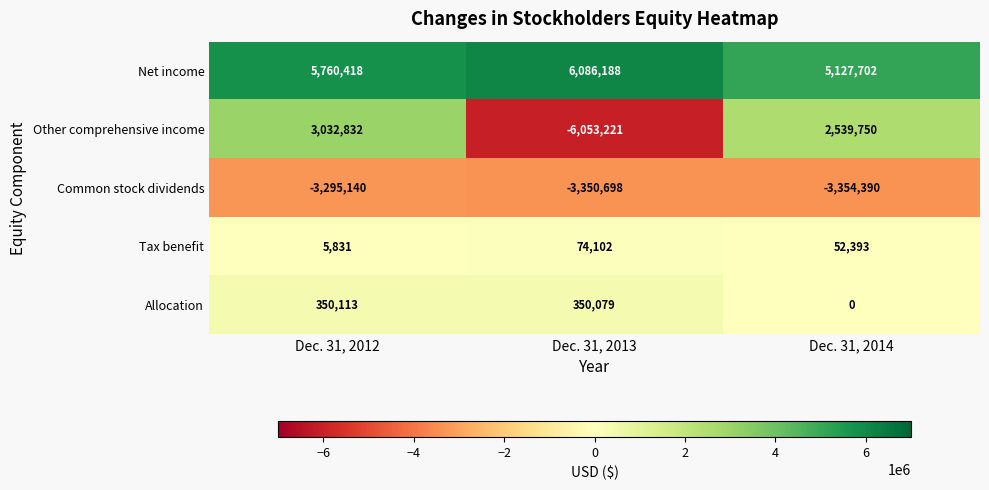

What is the approximate value of Net income at Dec. 31, 2012?

5760418